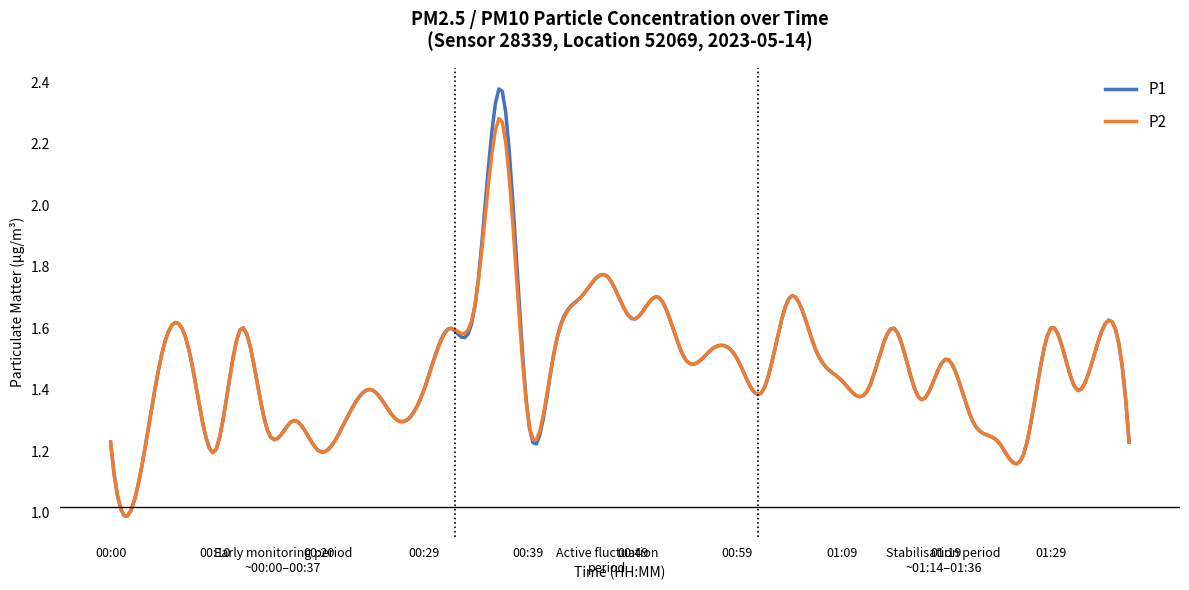

List the series in order of their peak value, lowest first.

P2, P1